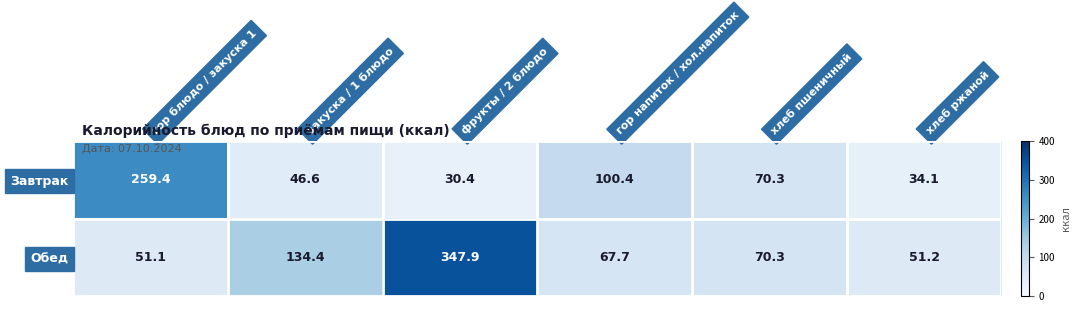

Reading right to left, what are all the values shown in this chart?

Завтрак: 34.1	70.3	100.4	30.4	46.6	259.4
Обед: 51.2	70.3	67.7	347.9	134.4	51.1